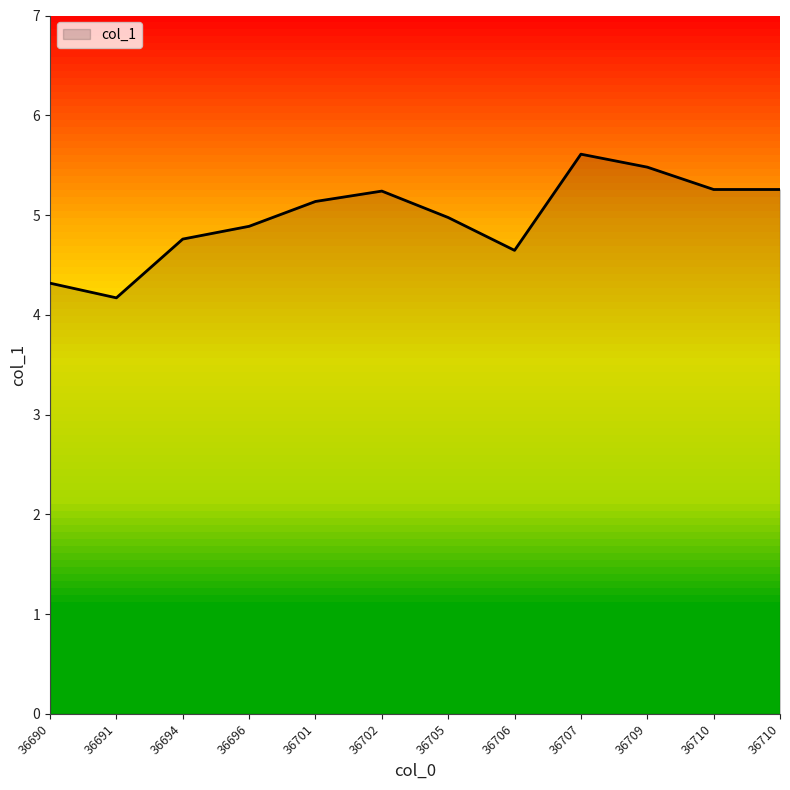

At which category does the data reach its first local valley?

36691